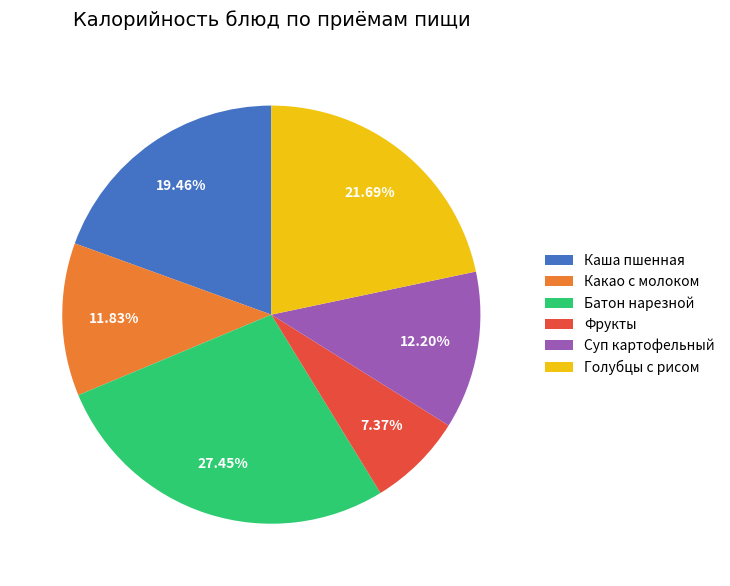

To the nearest percent, what portion does Какао с молоком represent?

12%